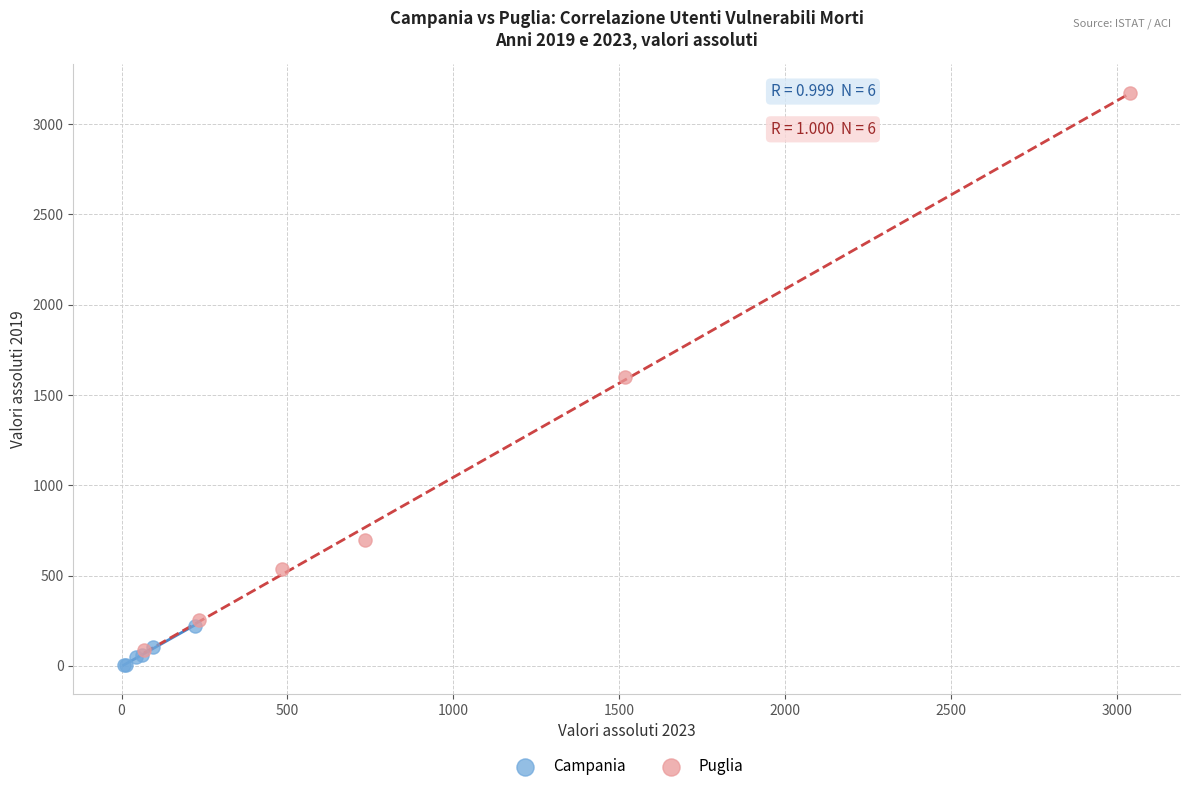

Which series reaches the minimum Y coordinate?

Campania